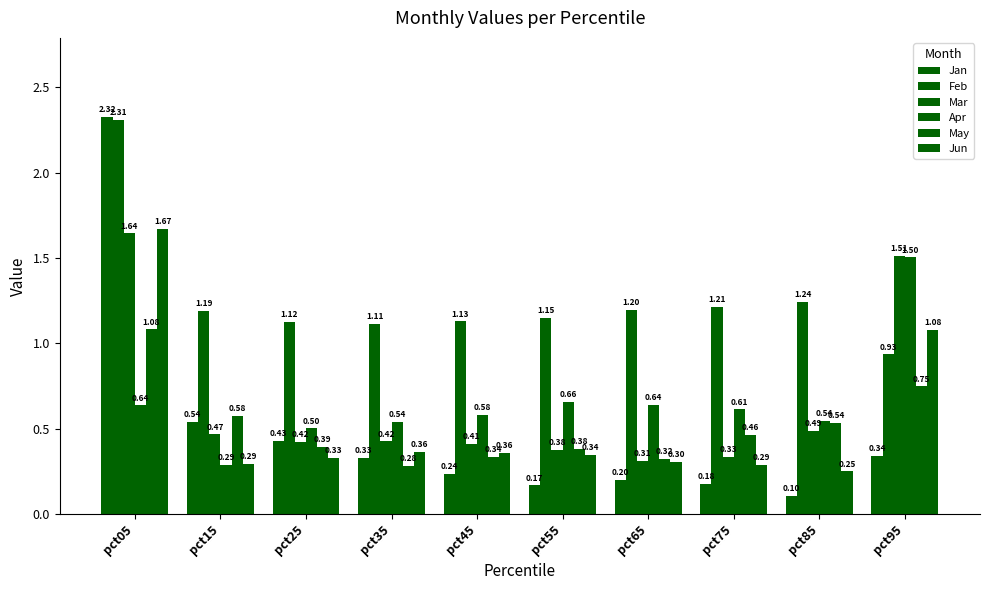

Reading left to right, transcribe all the data shown in this chart.

Jan: 2.3	0.5	0.4	0.3	0.2	0.2	0.2	0.2	0.1	0.3
Feb: 2.3	1.2	1.1	1.1	1.1	1.1	1.2	1.2	1.2	0.9
Mar: 1.6	0.5	0.4	0.4	0.4	0.4	0.3	0.3	0.5	1.5
Apr: 0.6	0.3	0.5	0.5	0.6	0.7	0.6	0.6	0.5	1.5
May: 1.1	0.6	0.4	0.3	0.3	0.4	0.3	0.5	0.5	0.7
Jun: 1.7	0.3	0.3	0.4	0.4	0.3	0.3	0.3	0.2	1.1